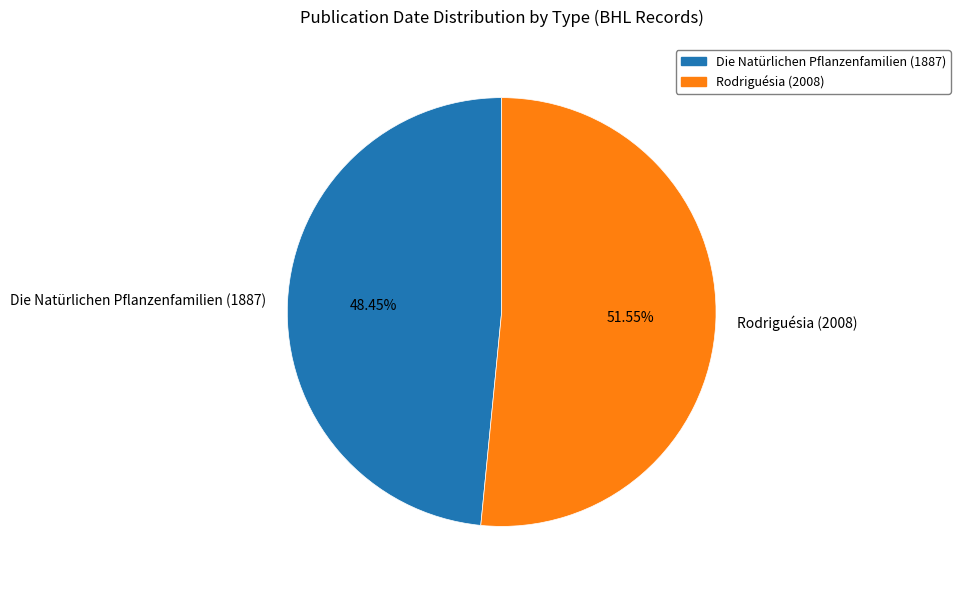

Combined, do Die Natürlichen Pflanzenfamilien (1887) and Rodriguésia (2008) account for over 50%?

Yes